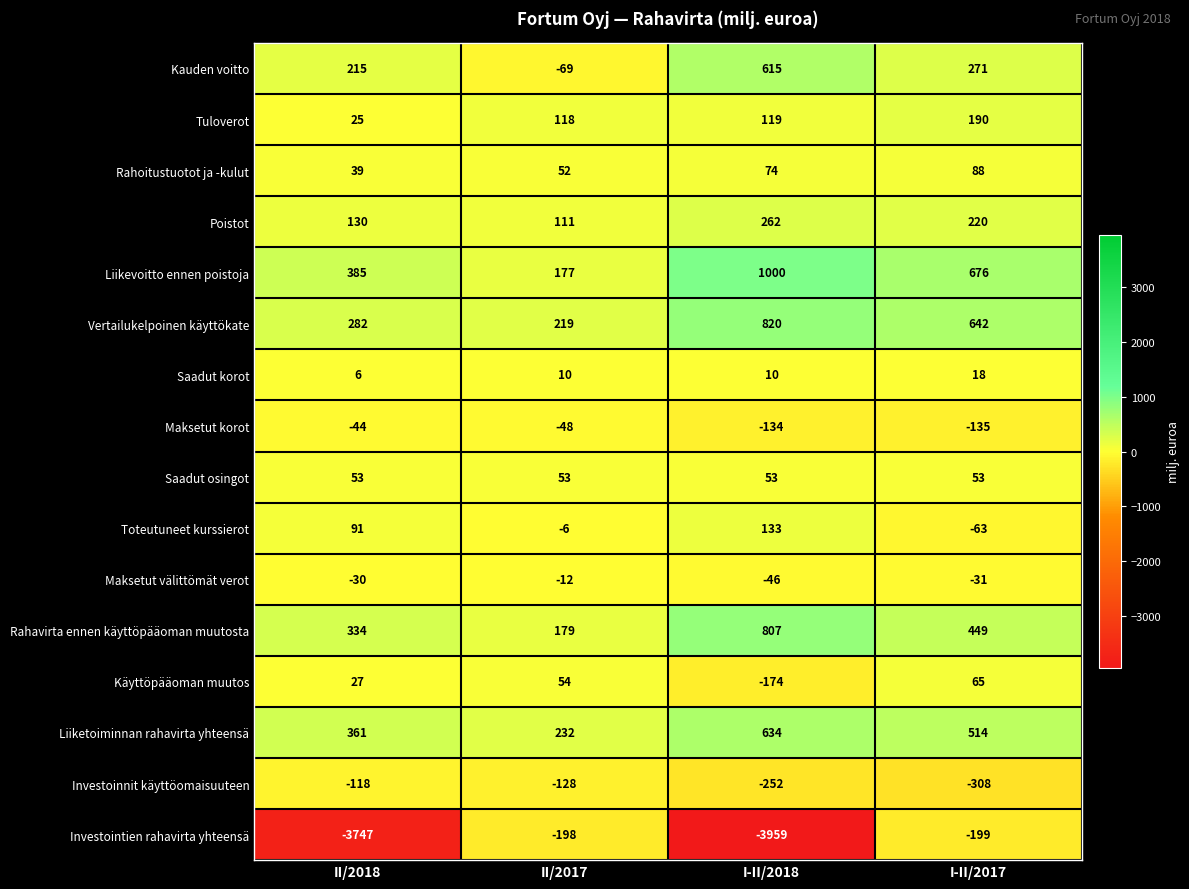

What is the sum of all Tuloverot values?

452